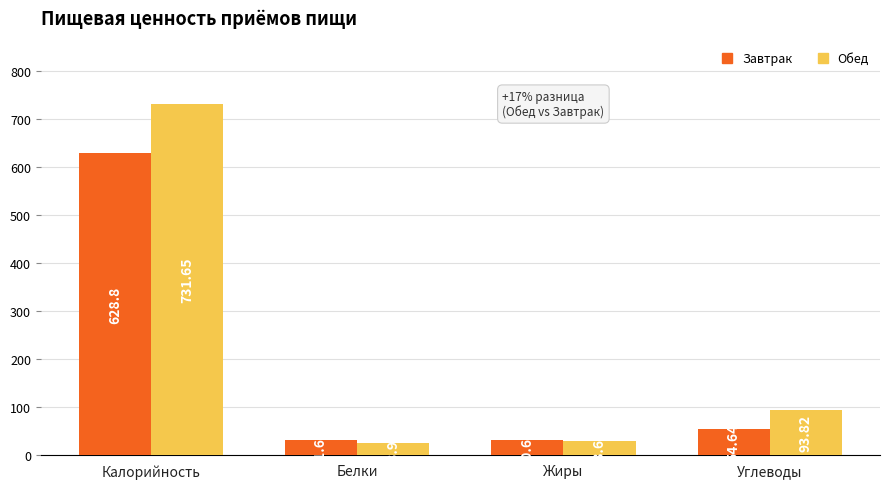

Which category has the highest value in the Завтрак series?

Калорийность